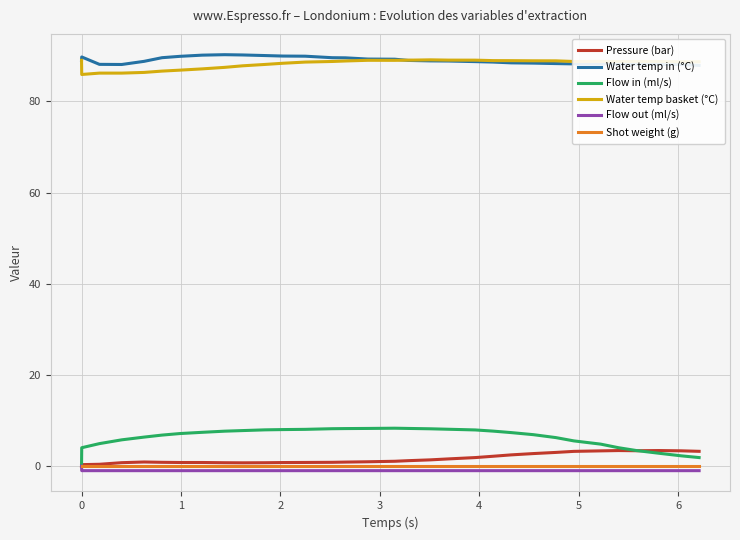

True or false: Water temp basket (°C) and Shot weight (g) cross at least once.

False